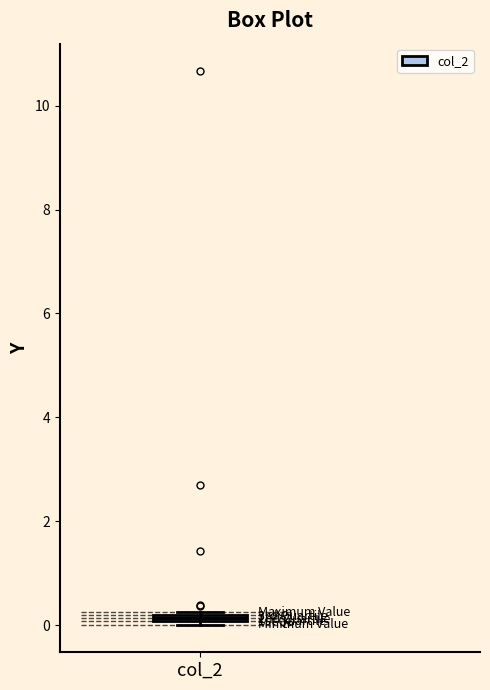

Where is the lower edge of the box for col_2 on the y-axis? The values are not printed on the chart, so give them approximately, as read against the axis.

0.0